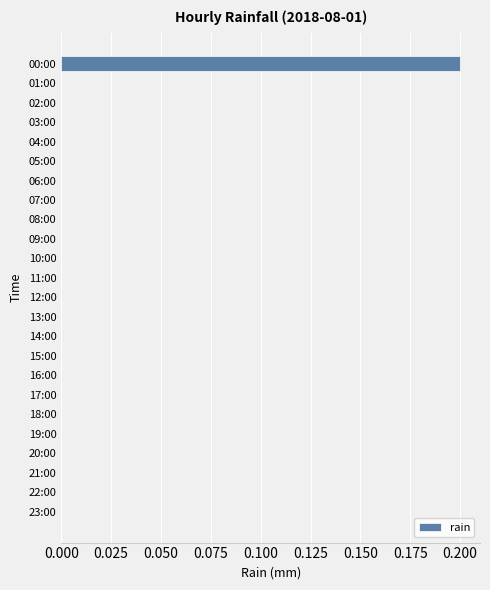

Count the number of categories in the chart.

24